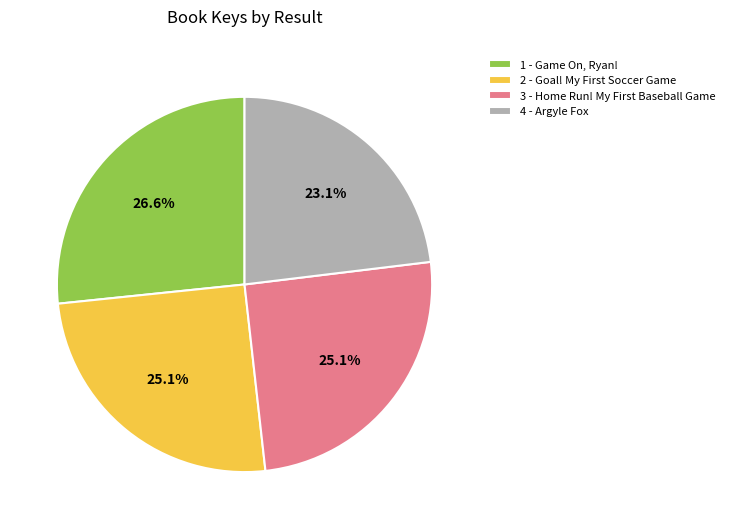

Approximately how many times larger is the value at 4 - Argyle Fox compared to 1 - Game On, Ryan!?

0.9